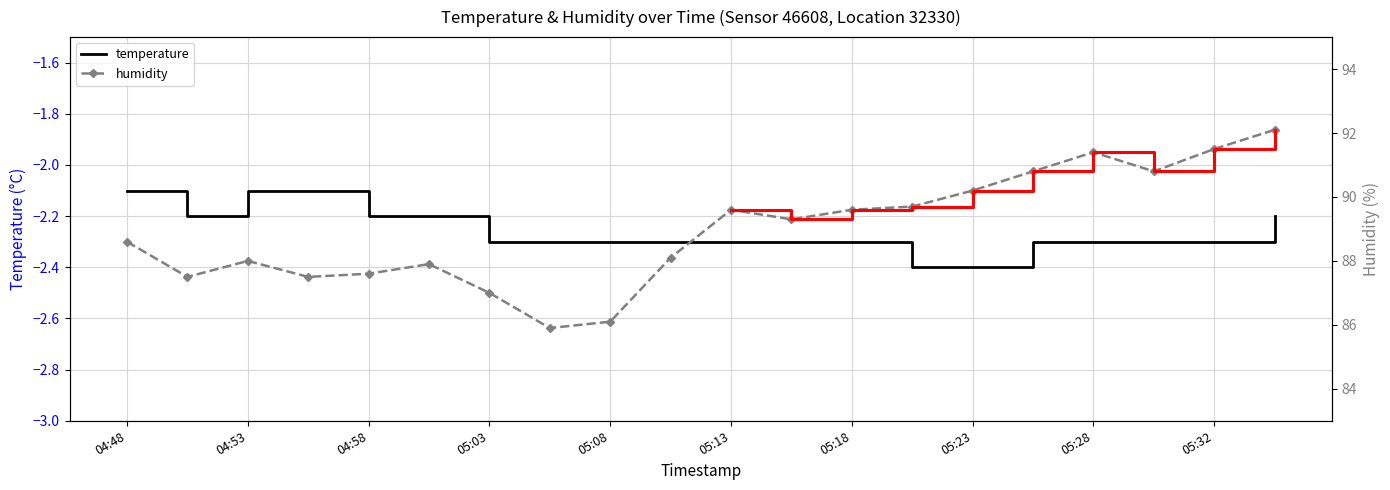

Is it true that temperature equals -2.3 at 2023-03-01T05:05:39?

True